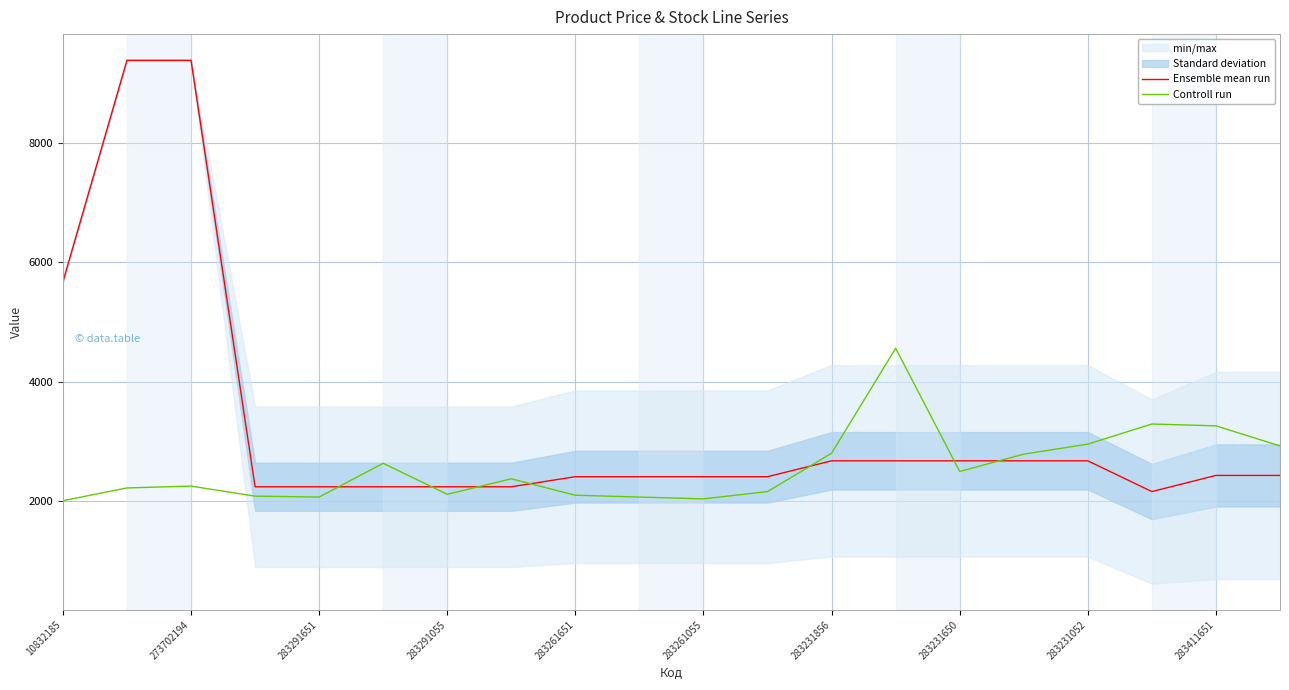

In Controll run, how many points are higher than both neighbors (excluding endpoints)?

5